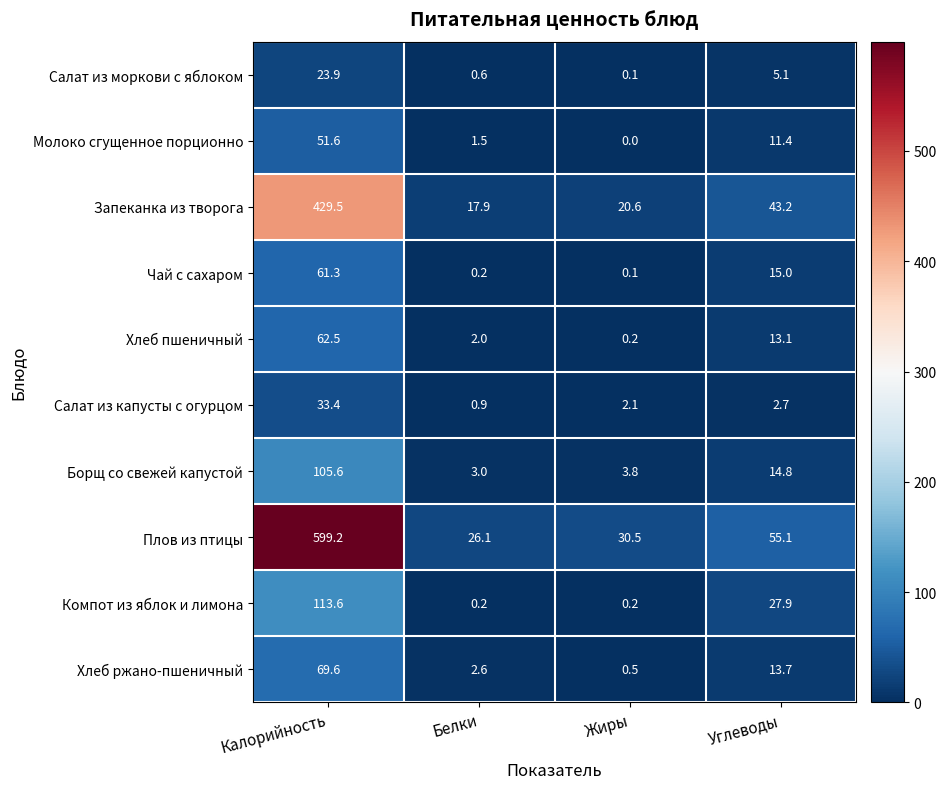

Which series has the largest total across all categories?

Плов из птицы